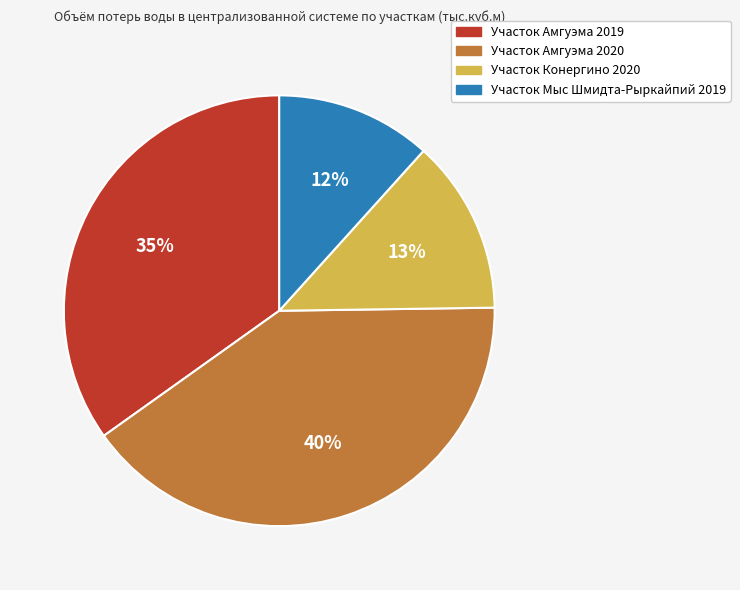

What is the largest slice in the pie chart?

Участок Амгуэма 2020